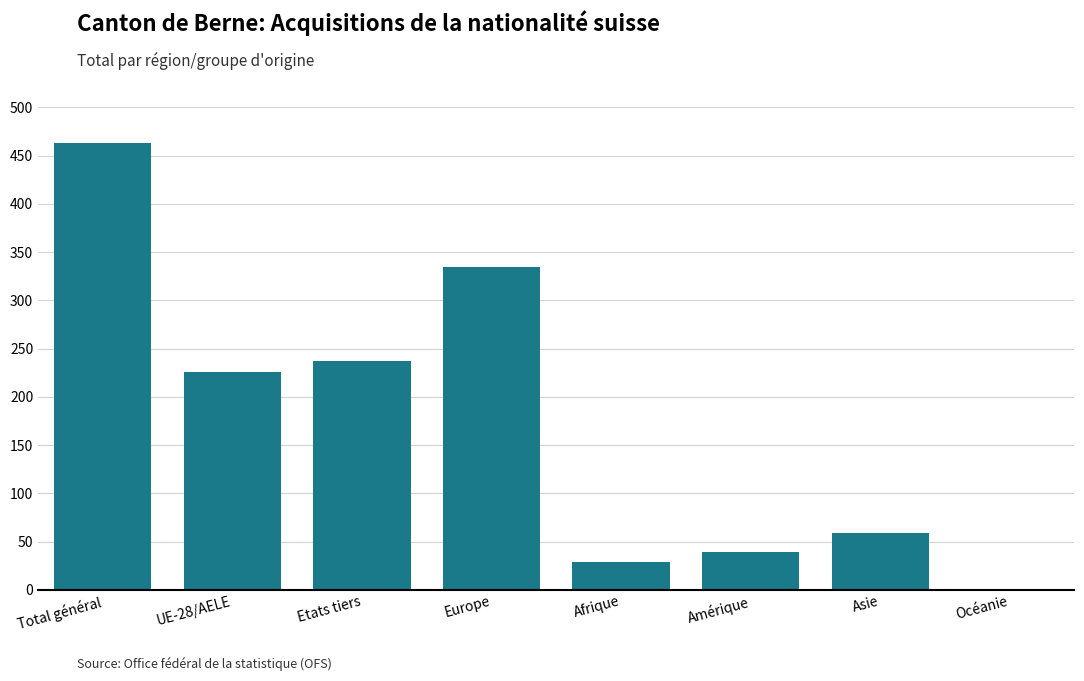

The value at Afrique is 29. True or false?

True